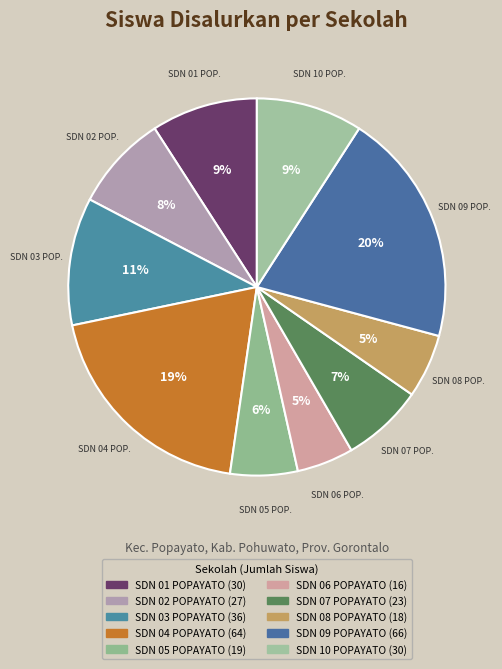

What is the total percentage of SDN 03 POPAYATO and SDN 07 POPAYATO?

17.9%